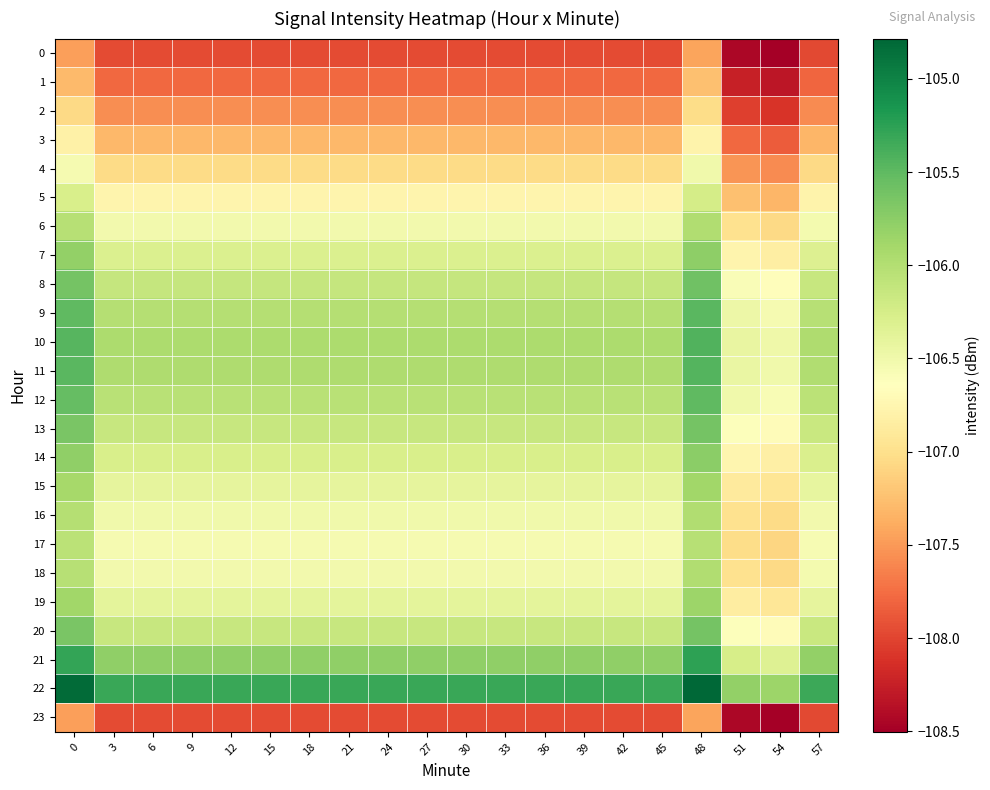

Reading left to right, list all the values displayed in this chart.

0: 0=-107.5	3=-108.0	6=-108.0	9=-108.0	12=-108.0	15=-108.0	18=-108.0	21=-108.0	24=-108.0	27=-108.0	30=-108.0	33=-108.0	36=-108.0	39=-108.0	42=-108.0	45=-108.0	48=-107.4	51=-108.4	54=-108.5	57=-108.0
1: 0=-107.3	3=-107.8	6=-107.8	9=-107.8	12=-107.8	15=-107.8	18=-107.8	21=-107.8	24=-107.8	27=-107.8	30=-107.8	33=-107.8	36=-107.8	39=-107.8	42=-107.8	45=-107.8	48=-107.3	51=-108.3	54=-108.3	57=-107.8
2: 0=-107.1	3=-107.6	6=-107.6	9=-107.6	12=-107.6	15=-107.6	18=-107.6	21=-107.6	24=-107.6	27=-107.6	30=-107.6	33=-107.6	36=-107.6	39=-107.6	42=-107.6	45=-107.6	48=-107.0	51=-108.0	54=-108.1	57=-107.6
3: 0=-106.8	3=-107.3	6=-107.3	9=-107.3	12=-107.3	15=-107.3	18=-107.3	21=-107.3	24=-107.3	27=-107.3	30=-107.3	33=-107.3	36=-107.3	39=-107.3	42=-107.3	45=-107.3	48=-106.8	51=-107.8	54=-107.9	57=-107.3
4: 0=-106.5	3=-107.0	6=-107.0	9=-107.0	12=-107.0	15=-107.0	18=-107.0	21=-107.0	24=-107.0	27=-107.0	30=-107.0	33=-107.0	36=-107.0	39=-107.0	42=-107.0	45=-107.0	48=-106.5	51=-107.5	54=-107.6	57=-107.1
5: 0=-106.3	3=-106.8	6=-106.8	9=-106.8	12=-106.8	15=-106.8	18=-106.8	21=-106.8	24=-106.8	27=-106.8	30=-106.8	33=-106.8	36=-106.8	39=-106.8	42=-106.8	45=-106.8	48=-106.2	51=-107.2	54=-107.3	57=-106.8
6: 0=-106.0	3=-106.5	6=-106.5	9=-106.5	12=-106.5	15=-106.5	18=-106.5	21=-106.5	24=-106.5	27=-106.5	30=-106.5	33=-106.5	36=-106.5	39=-106.5	42=-106.5	45=-106.5	48=-106.0	51=-107.0	54=-107.1	57=-106.5
7: 0=-105.8	3=-106.3	6=-106.3	9=-106.3	12=-106.3	15=-106.3	18=-106.3	21=-106.3	24=-106.3	27=-106.3	30=-106.3	33=-106.3	36=-106.3	39=-106.3	42=-106.3	45=-106.3	48=-105.8	51=-106.8	54=-106.8	57=-106.3
8: 0=-105.6	3=-106.1	6=-106.1	9=-106.1	12=-106.1	15=-106.1	18=-106.1	21=-106.1	24=-106.1	27=-106.1	30=-106.1	33=-106.1	36=-106.1	39=-106.1	42=-106.1	45=-106.1	48=-105.6	51=-106.6	54=-106.7	57=-106.1
9: 0=-105.5	3=-106.0	6=-106.0	9=-106.0	12=-106.0	15=-106.0	18=-106.0	21=-106.0	24=-106.0	27=-106.0	30=-106.0	33=-106.0	36=-106.0	39=-106.0	42=-106.0	45=-106.0	48=-105.5	51=-106.5	54=-106.5	57=-106.0
10: 0=-105.5	3=-106.0	6=-106.0	9=-106.0	12=-106.0	15=-106.0	18=-106.0	21=-106.0	24=-106.0	27=-106.0	30=-106.0	33=-106.0	36=-106.0	39=-106.0	42=-106.0	45=-106.0	48=-105.4	51=-106.4	54=-106.5	57=-106.0
11: 0=-105.5	3=-106.0	6=-106.0	9=-106.0	12=-106.0	15=-106.0	18=-106.0	21=-106.0	24=-106.0	27=-106.0	30=-106.0	33=-106.0	36=-106.0	39=-106.0	42=-106.0	45=-106.0	48=-105.4	51=-106.4	54=-106.5	57=-106.0
12: 0=-105.5	3=-106.0	6=-106.0	9=-106.0	12=-106.0	15=-106.0	18=-106.0	21=-106.0	24=-106.0	27=-106.0	30=-106.0	33=-106.0	36=-106.0	39=-106.0	42=-106.0	45=-106.0	48=-105.5	51=-106.5	54=-106.6	57=-106.0
13: 0=-105.6	3=-106.1	6=-106.1	9=-106.1	12=-106.1	15=-106.1	18=-106.1	21=-106.1	24=-106.1	27=-106.1	30=-106.1	33=-106.1	36=-106.1	39=-106.1	42=-106.1	45=-106.1	48=-105.6	51=-106.6	54=-106.7	57=-106.2
14: 0=-105.8	3=-106.3	6=-106.3	9=-106.3	12=-106.3	15=-106.3	18=-106.3	21=-106.3	24=-106.3	27=-106.3	30=-106.3	33=-106.3	36=-106.3	39=-106.3	42=-106.3	45=-106.3	48=-105.7	51=-106.8	54=-106.8	57=-106.3
15: 0=-105.9	3=-106.4	6=-106.4	9=-106.4	12=-106.4	15=-106.4	18=-106.4	21=-106.4	24=-106.4	27=-106.4	30=-106.4	33=-106.4	36=-106.4	39=-106.4	42=-106.4	45=-106.4	48=-105.9	51=-106.9	54=-106.9	57=-106.4
16: 0=-106.0	3=-106.5	6=-106.5	9=-106.5	12=-106.5	15=-106.5	18=-106.5	21=-106.5	24=-106.5	27=-106.5	30=-106.5	33=-106.5	36=-106.5	39=-106.5	42=-106.5	45=-106.5	48=-106.0	51=-107.0	54=-107.0	57=-106.5
17: 0=-106.1	3=-106.6	6=-106.6	9=-106.6	12=-106.6	15=-106.6	18=-106.6	21=-106.6	24=-106.6	27=-106.6	30=-106.6	33=-106.6	36=-106.6	39=-106.6	42=-106.6	45=-106.6	48=-106.0	51=-107.0	54=-107.1	57=-106.6
18: 0=-106.0	3=-106.5	6=-106.5	9=-106.5	12=-106.5	15=-106.5	18=-106.5	21=-106.5	24=-106.5	27=-106.5	30=-106.5	33=-106.5	36=-106.5	39=-106.5	42=-106.5	45=-106.5	48=-106.0	51=-107.0	54=-107.1	57=-106.5
19: 0=-105.9	3=-106.4	6=-106.4	9=-106.4	12=-106.4	15=-106.4	18=-106.4	21=-106.4	24=-106.4	27=-106.4	30=-106.4	33=-106.4	36=-106.4	39=-106.4	42=-106.4	45=-106.4	48=-105.9	51=-106.9	54=-106.9	57=-106.4
20: 0=-105.6	3=-106.1	6=-106.1	9=-106.1	12=-106.1	15=-106.1	18=-106.1	21=-106.1	24=-106.1	27=-106.1	30=-106.1	33=-106.1	36=-106.1	39=-106.1	42=-106.1	45=-106.1	48=-105.6	51=-106.6	54=-106.7	57=-106.2
21: 0=-105.3	3=-105.8	6=-105.8	9=-105.8	12=-105.8	15=-105.8	18=-105.8	21=-105.8	24=-105.8	27=-105.8	30=-105.8	33=-105.8	36=-105.8	39=-105.8	42=-105.8	45=-105.8	48=-105.3	51=-106.3	54=-106.3	57=-105.8
22: 0=-104.8	3=-105.3	6=-105.3	9=-105.3	12=-105.3	15=-105.3	18=-105.3	21=-105.3	24=-105.3	27=-105.3	30=-105.3	33=-105.3	36=-105.3	39=-105.3	42=-105.3	45=-105.3	48=-104.8	51=-105.8	54=-105.9	57=-105.3
23: 0=-107.5	3=-108.0	6=-108.0	9=-108.0	12=-108.0	15=-108.0	18=-108.0	21=-108.0	24=-108.0	27=-108.0	30=-108.0	33=-108.0	36=-108.0	39=-108.0	42=-108.0	45=-108.0	48=-107.4	51=-108.4	54=-108.5	57=-108.0